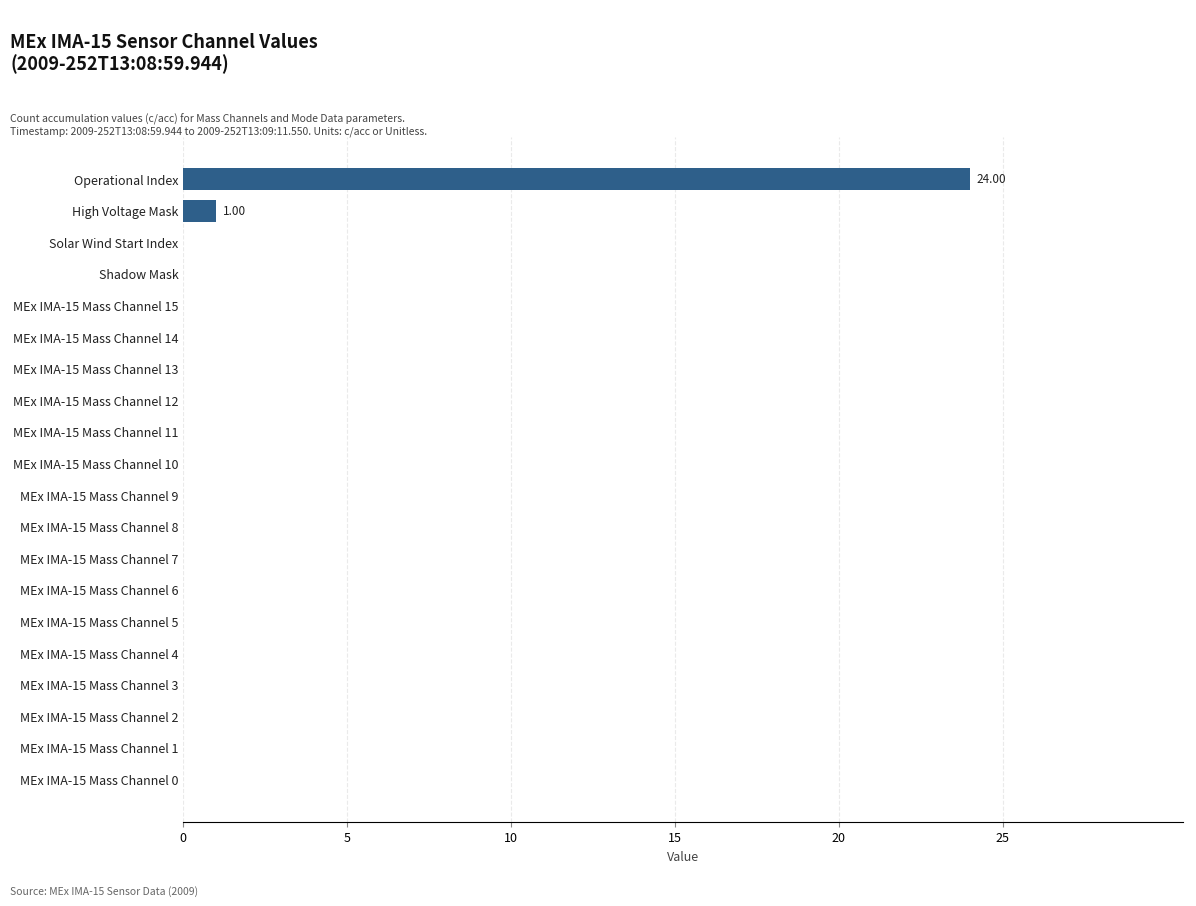

Where is the data nearest to the value 12?

High Voltage Mask